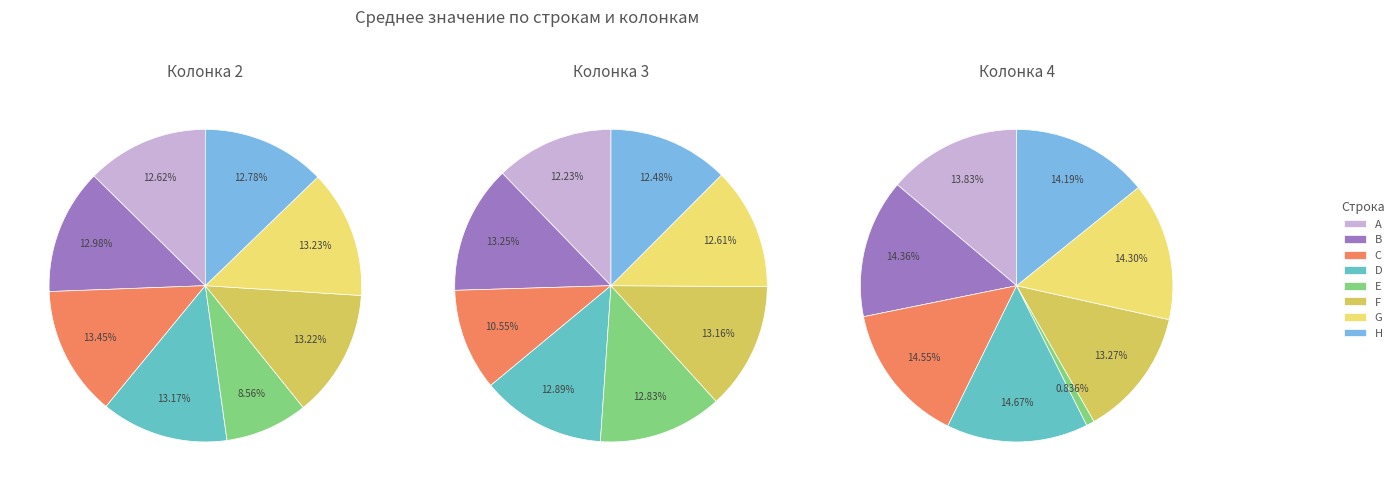

Is it true that H is 14% of the pie?

True